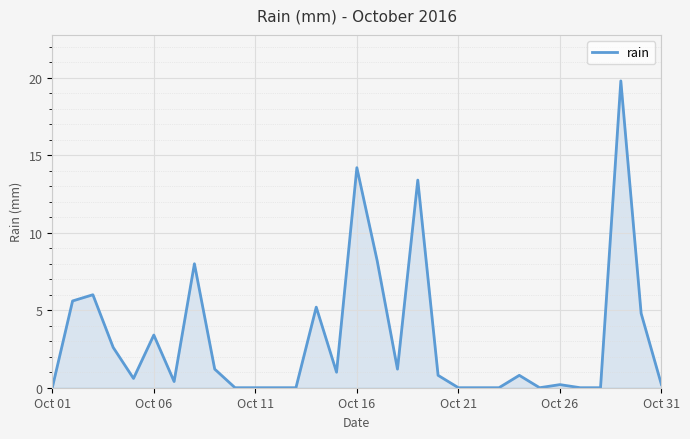

What is the difference between the maximum and minimum values?

19.8